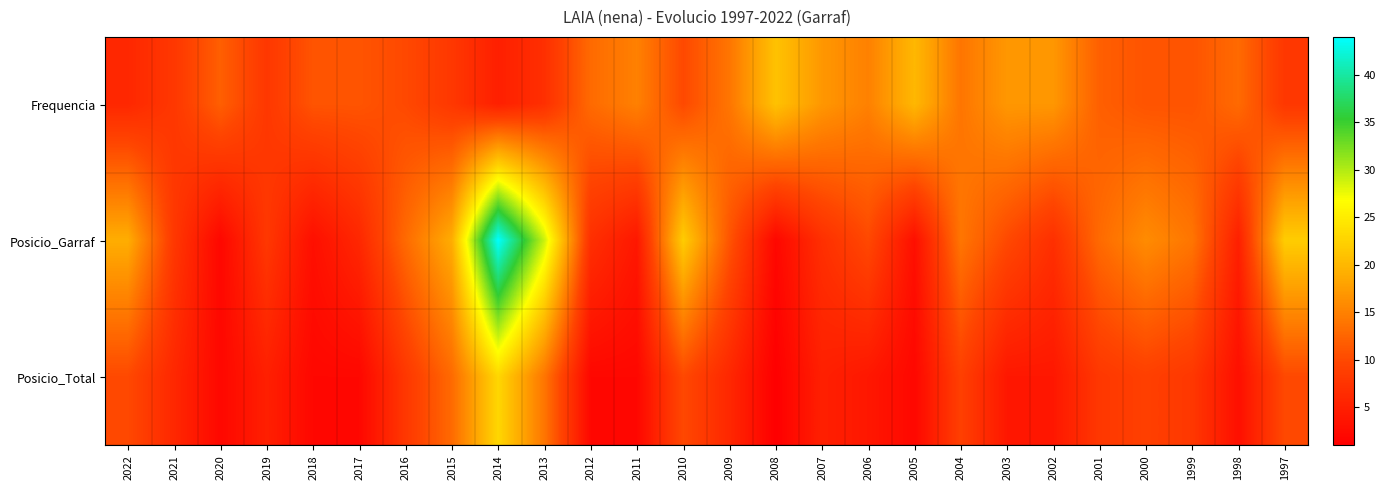

Reading right to left, list all the values displayed in this chart.

Frequencia: 1997=8	1998=13	1999=11	2000=11	2001=12	2002=17	2003=17	2004=14	2005=20	2006=15	2007=17	2008=21	2009=14	2010=10	2011=15	2012=13	2013=7	2014=5	2015=8	2016=10	2017=11	2018=11	2019=8	2020=12	2021=8	2022=6
Posicio_Garraf: 1997=22	1998=5	1999=14	2000=16	2001=13	2002=7	2003=10	2004=14	2005=3	2006=10	2007=7	2008=2	2009=11	2010=22	2011=4	2012=7	2013=29	2014=44	2015=19	2016=13	2017=6	2018=3	2019=8	2020=2	2021=8	2022=19
Posicio_Total: 1997=10	1998=3	1999=8	2000=9	2001=8	2002=4	2003=4	2004=9	2005=2	2006=4	2007=5	2008=1	2009=6	2010=10	2011=2	2012=2	2013=14	2014=23	2015=13	2016=8	2017=2	2018=2	2019=5	2020=2	2021=6	2022=10